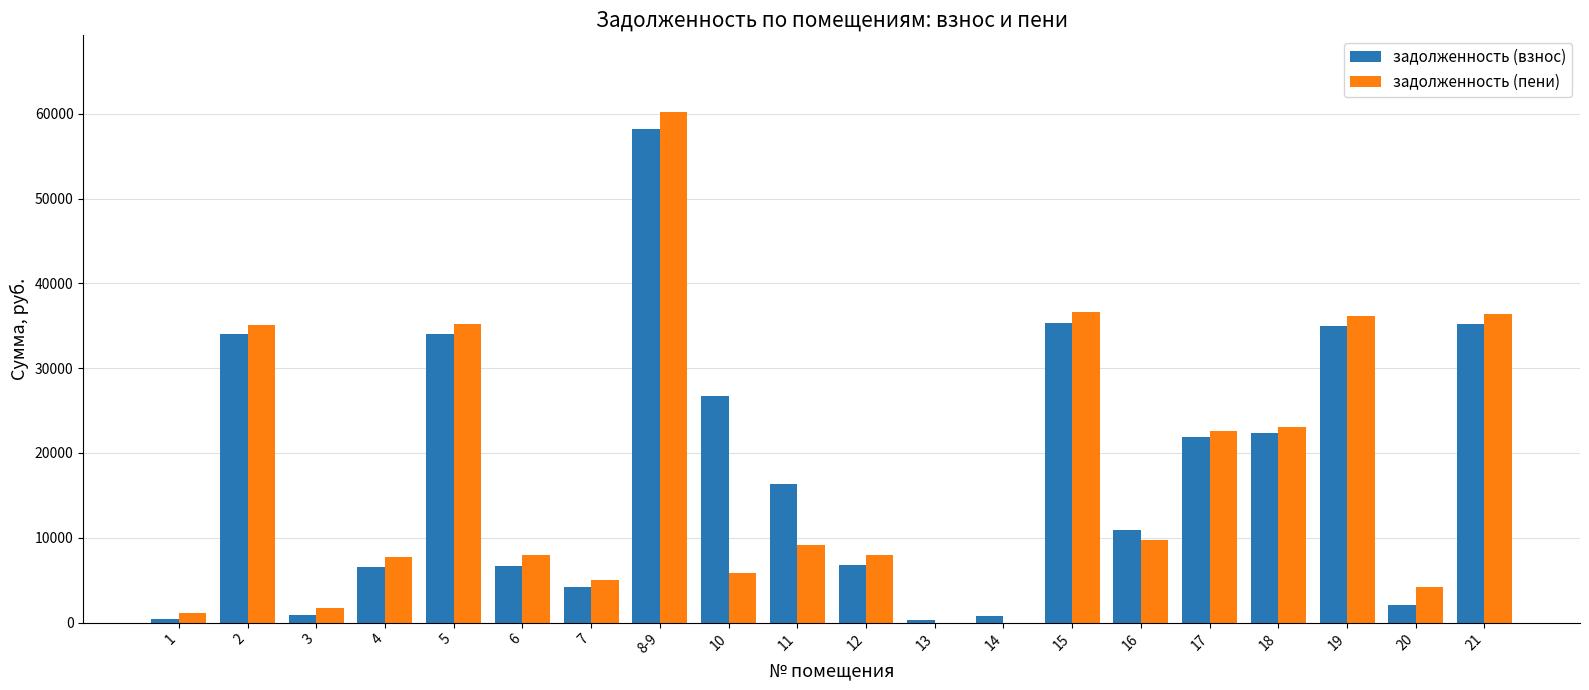

At which label does задолженность (взнос) first exceed 16338?

2